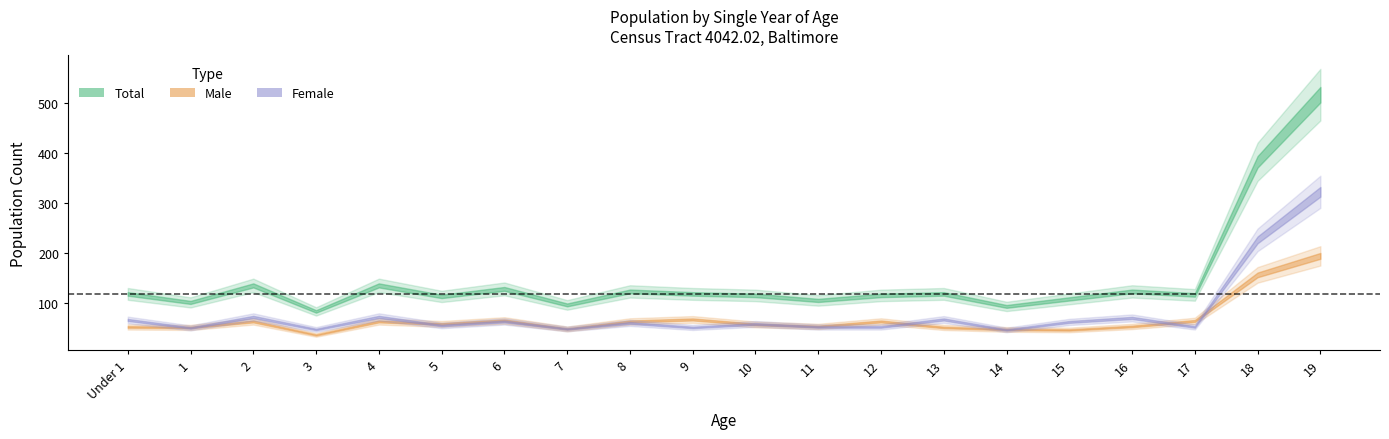

Rank the series by their average value, from highest to lowest.

Total, Female, Male